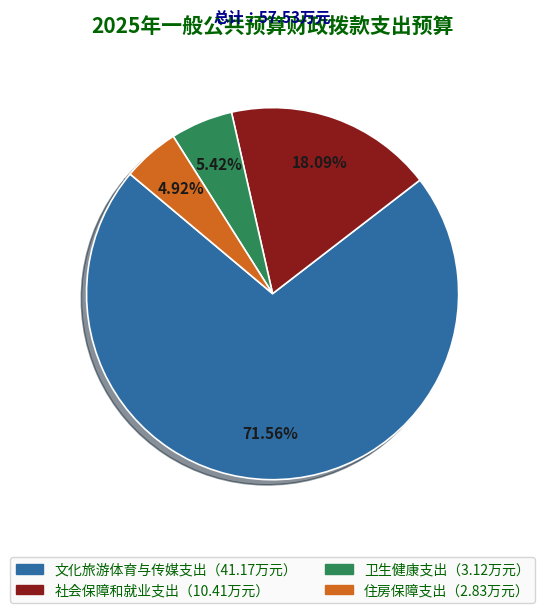

Is there a majority slice in this chart?

Yes